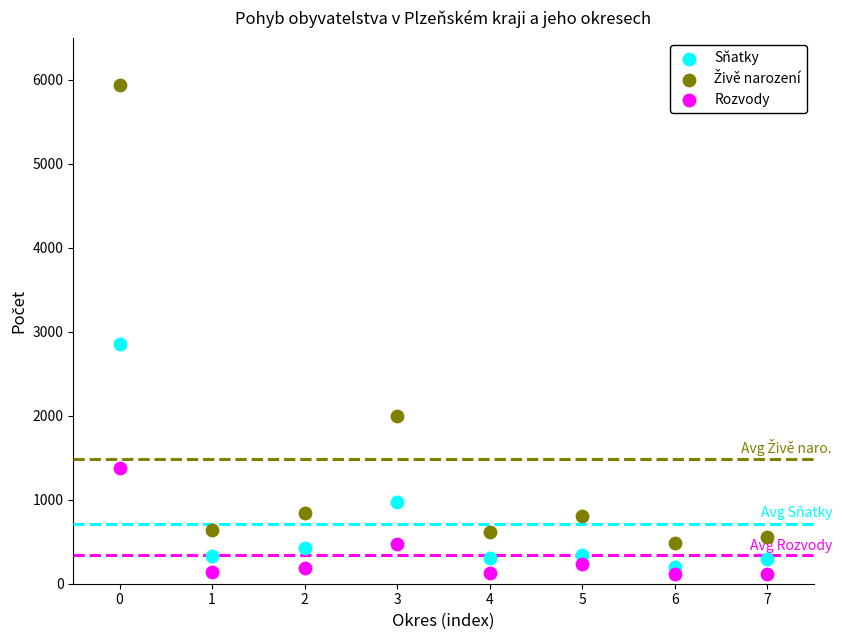

In the Sňatky series, what Y value is closest to 1529?

972